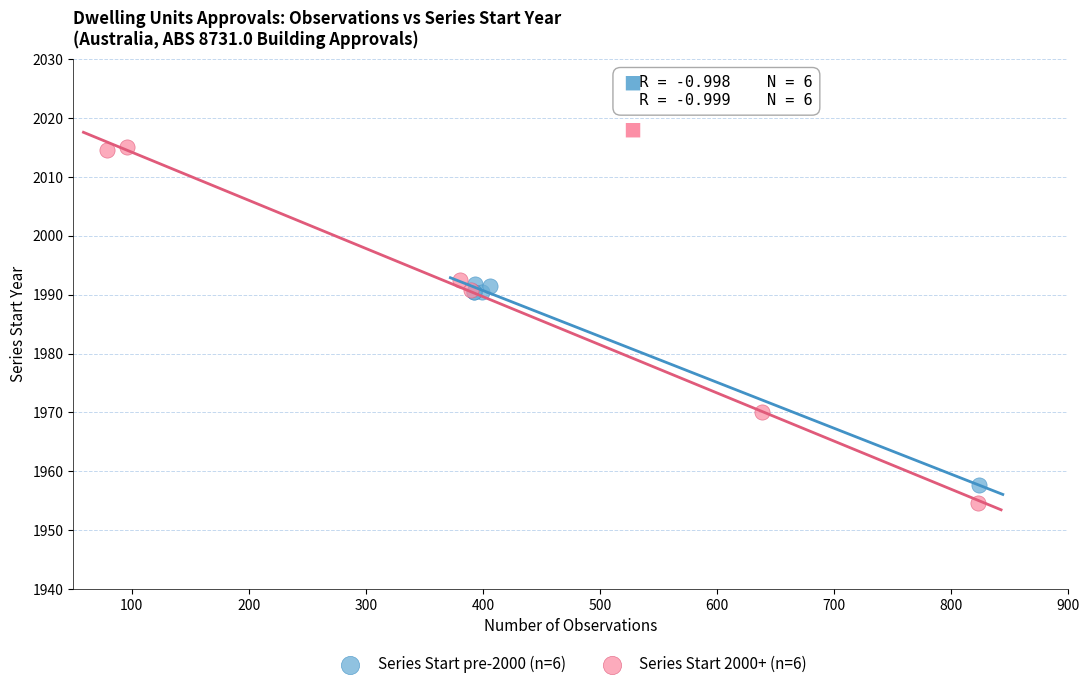

Which series reaches the maximum Y coordinate?

Series Start 2000+ (n=6)